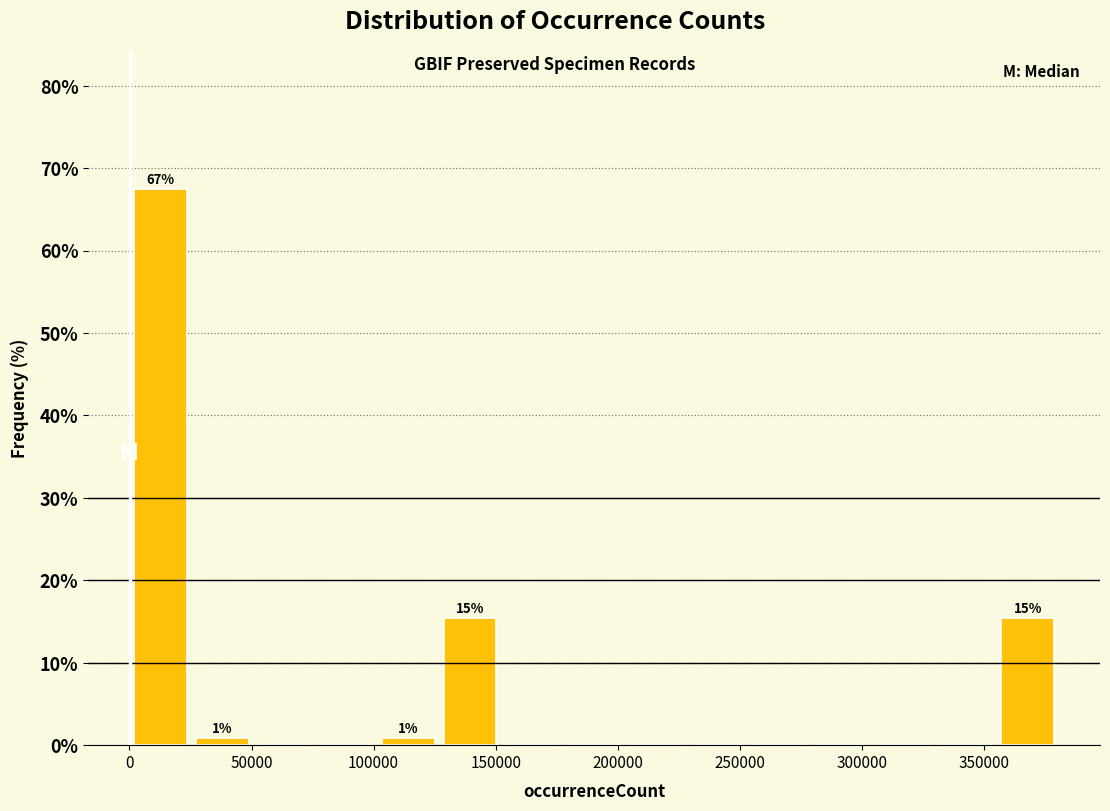

Which range on the x-axis has the tallest bar?

0 to 25000